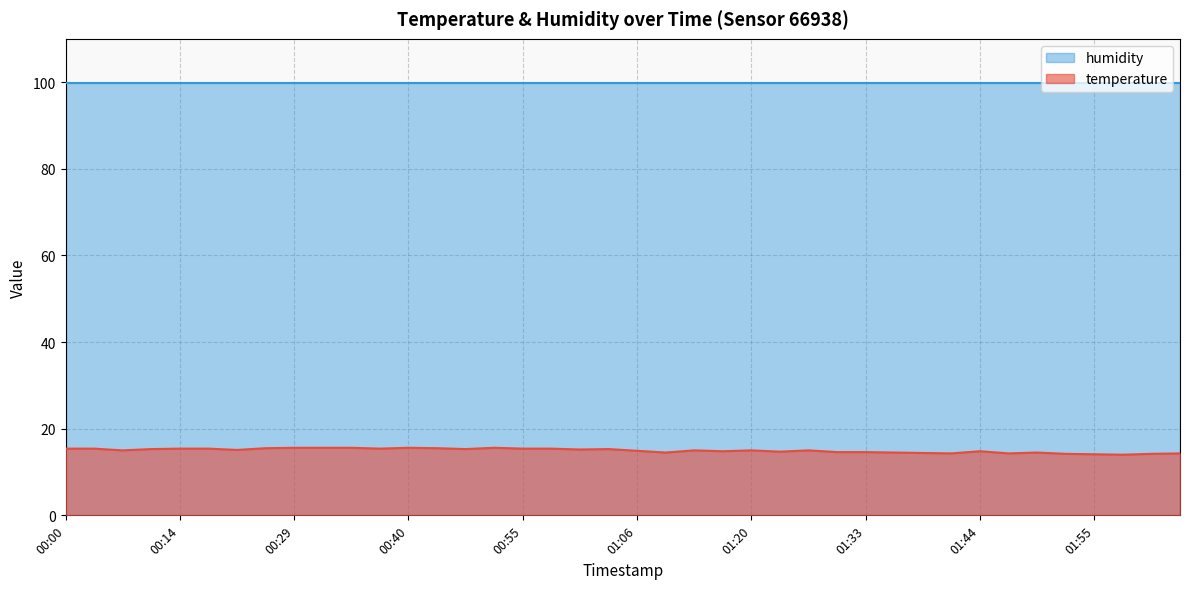

Reading right to left, list all the values displayed in this chart.

02:03=14.3	02:00=14.2	01:58=14.0	01:55=14.1	01:53=14.2	01:50=14.5	01:47=14.3	01:44=14.8	01:41=14.3	01:38=14.4	01:35=14.5	01:33=14.6	01:30=14.6	01:26=15.0	01:23=14.7	01:20=15.0	01:17=14.8	01:14=15.0	01:12=14.5	01:06=14.9	01:03=15.3	01:00=15.2	00:57=15.4	00:55=15.4	00:48=15.6	00:45=15.3	00:43=15.5	00:40=15.6	00:37=15.4	00:34=15.6	00:32=15.6	00:29=15.6	00:26=15.5	00:23=15.1	00:18=15.4	00:14=15.4	00:11=15.3	00:08=15.0	00:02=15.4	00:00=15.4